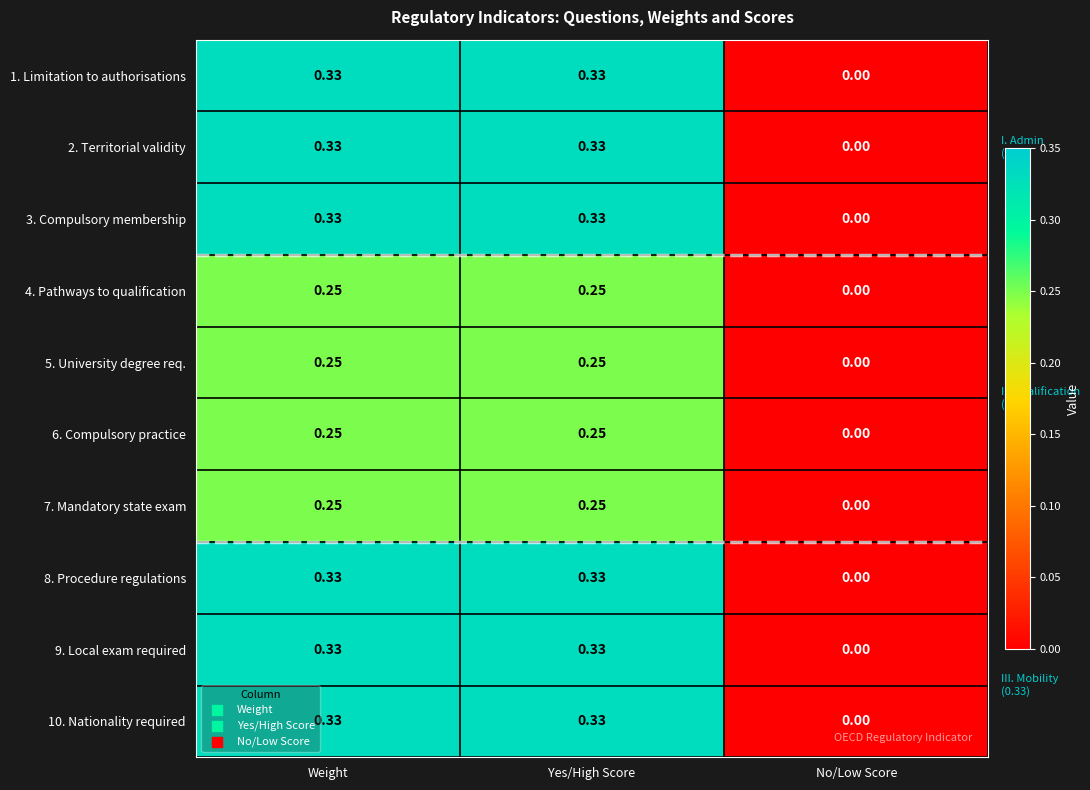

Which label corresponds to the smallest value in the chart?

No/Low Score